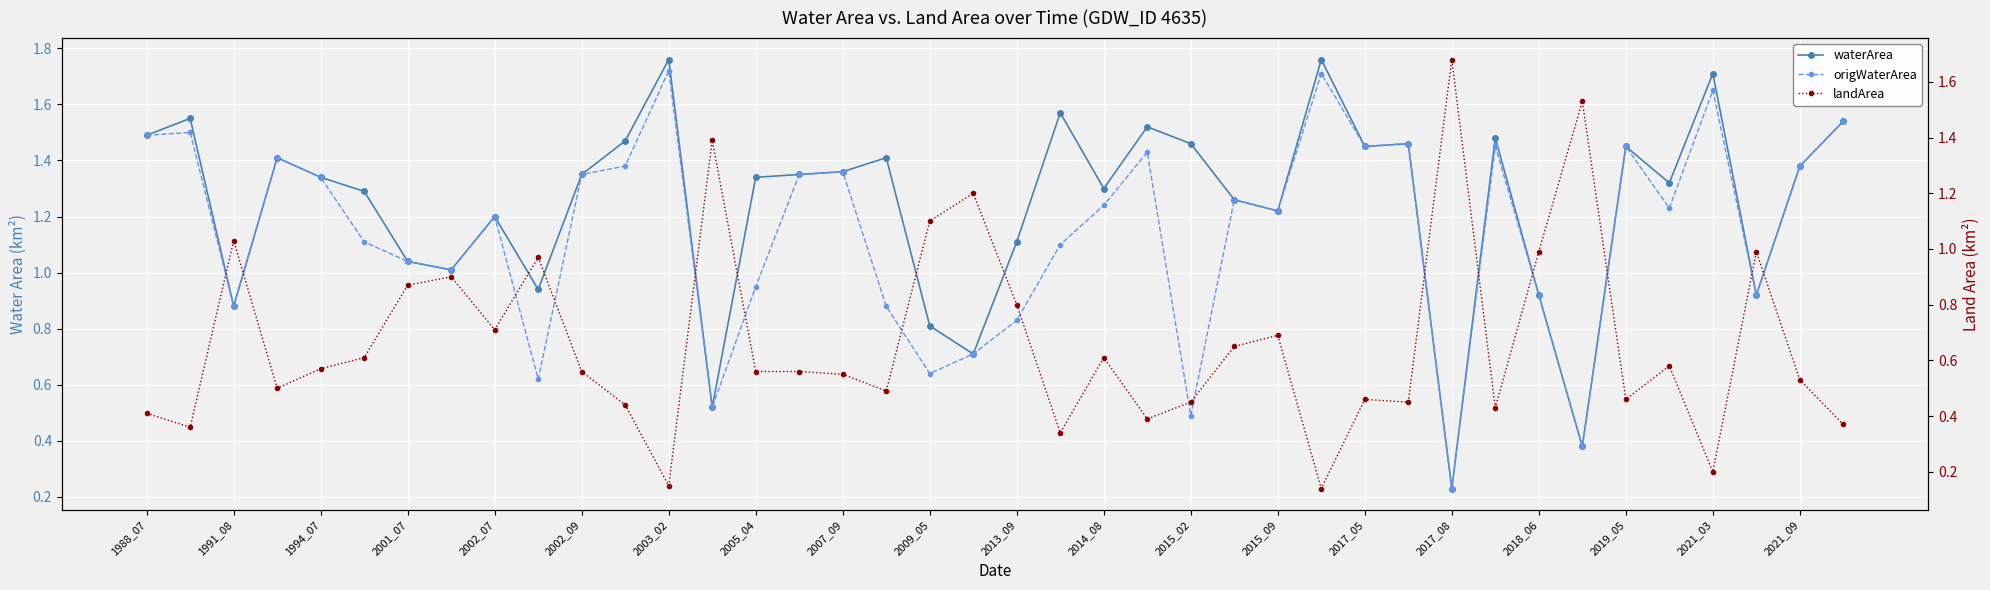

Reading left to right, transcribe all the data shown in this chart.

waterArea: 1.5	1.6	0.9	1.4	1.3	1.3	1.0	1.0	1.2	0.9	1.4	1.5	1.8	0.5	1.3	1.4	1.4	1.4	0.8	0.7	1.1	1.6	1.3	1.5	1.5	1.3	1.2	1.8	1.4	1.5	0.2	1.5	0.9	0.4	1.4	1.3	1.7	0.9	1.4	1.5
origWaterArea: 1.5	1.5	0.9	1.4	1.3	1.1	1.0	1.0	1.2	0.6	1.4	1.4	1.7	0.5	0.9	1.4	1.4	0.9	0.6	0.7	0.8	1.1	1.2	1.4	0.5	1.3	1.2	1.7	1.4	1.5	0.2	1.4	0.9	0.4	1.4	1.2	1.6	0.9	1.4	1.5
landArea: 0.4	0.4	1.0	0.5	0.6	0.6	0.9	0.9	0.7	1.0	0.6	0.4	0.1	1.4	0.6	0.6	0.6	0.5	1.1	1.2	0.8	0.3	0.6	0.4	0.5	0.7	0.7	0.1	0.5	0.5	1.7	0.4	1.0	1.5	0.5	0.6	0.2	1.0	0.5	0.4